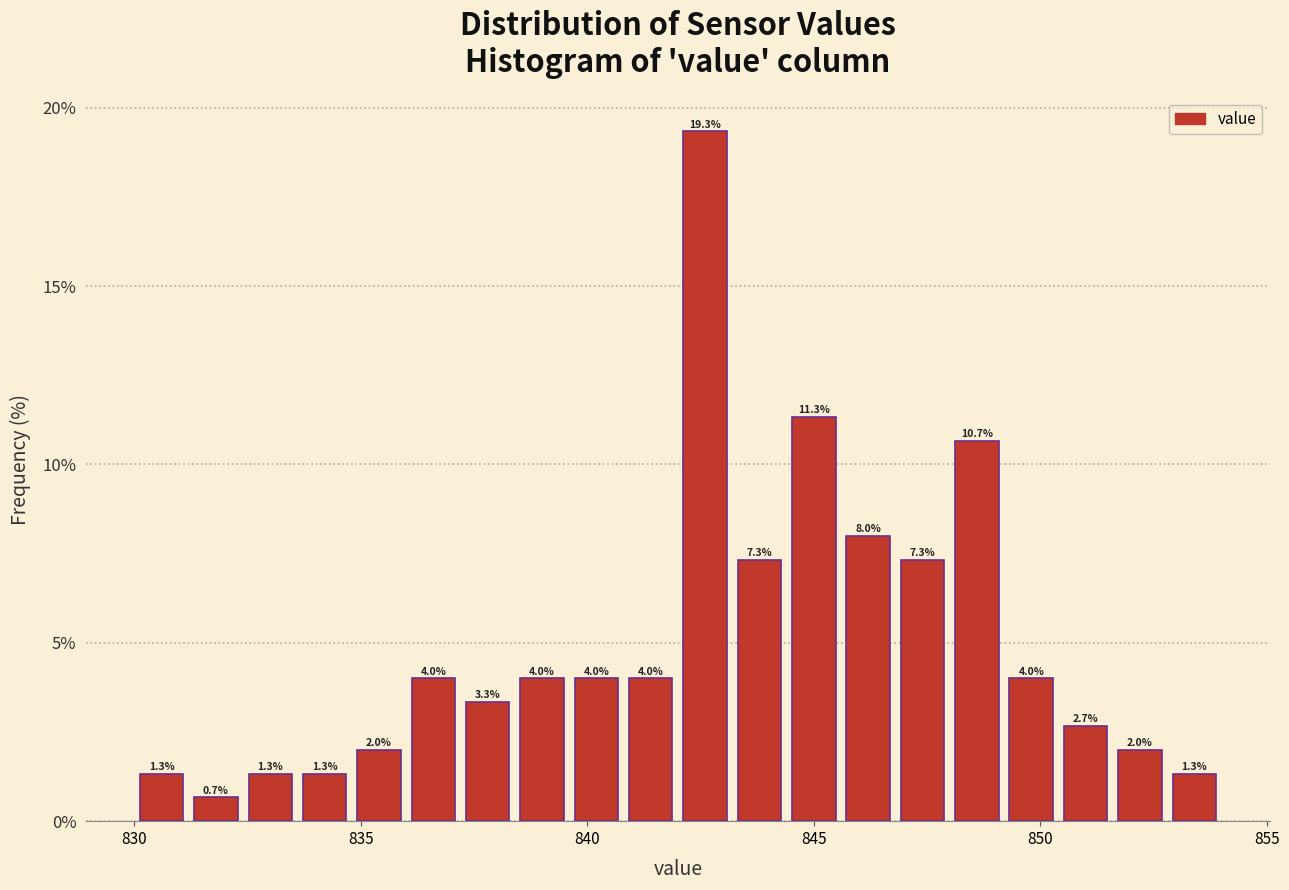

Read against the x-axis, roughly where is the centre of the tallest bar?

842.5